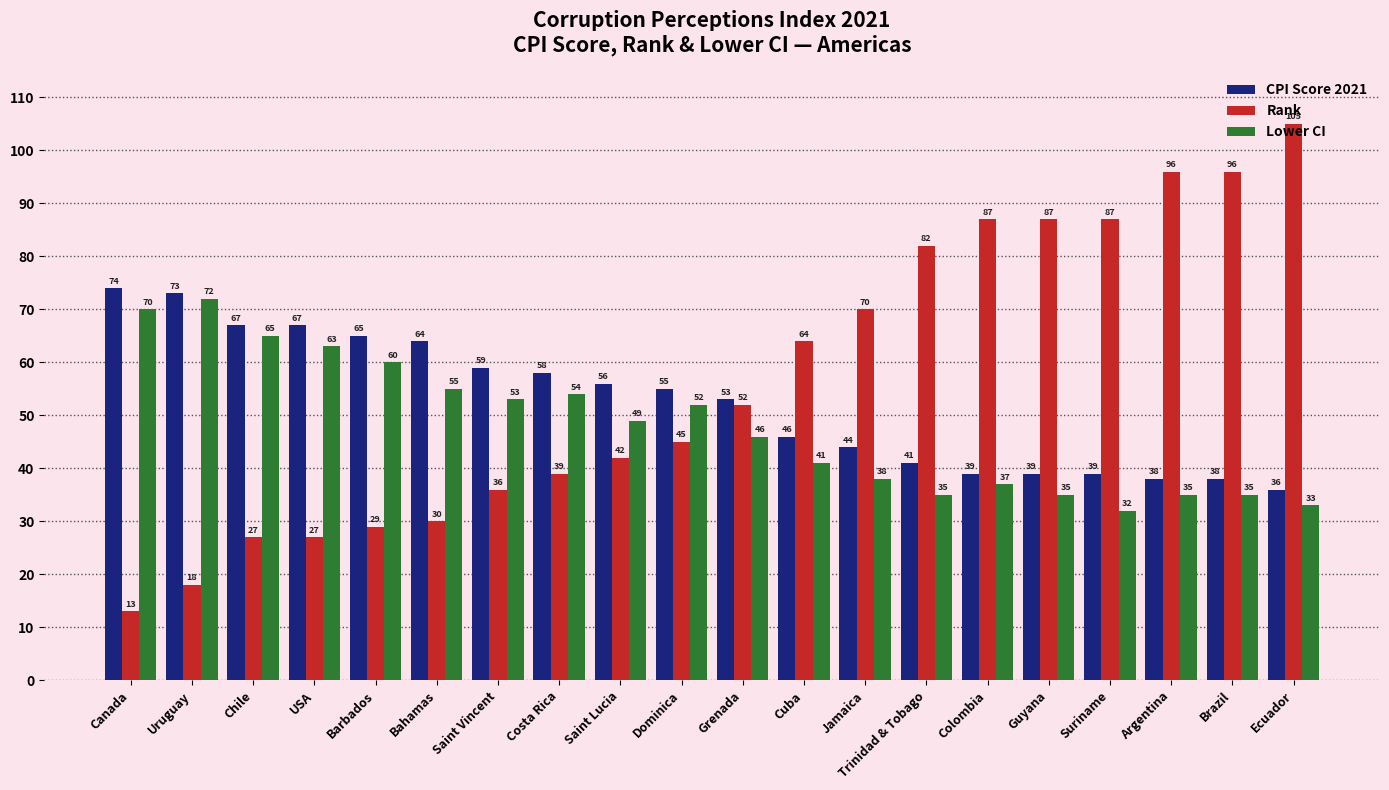

Which category has the highest value in the CPI Score 2021 series?

Canada